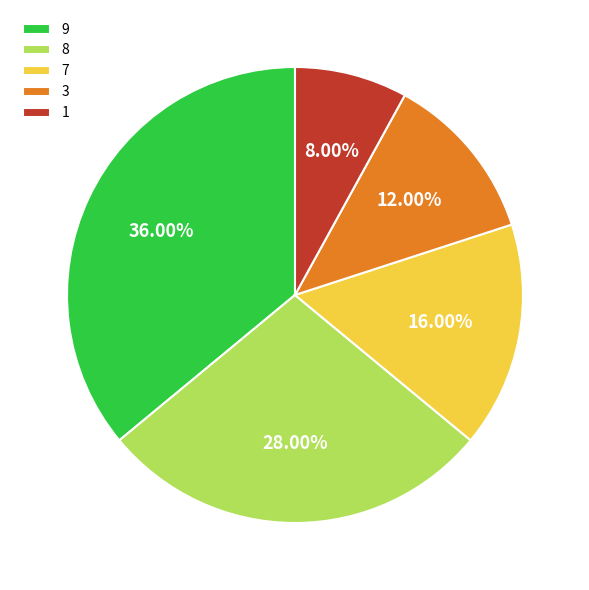

The 8 slice represents 15% of the pie. True or false?

False